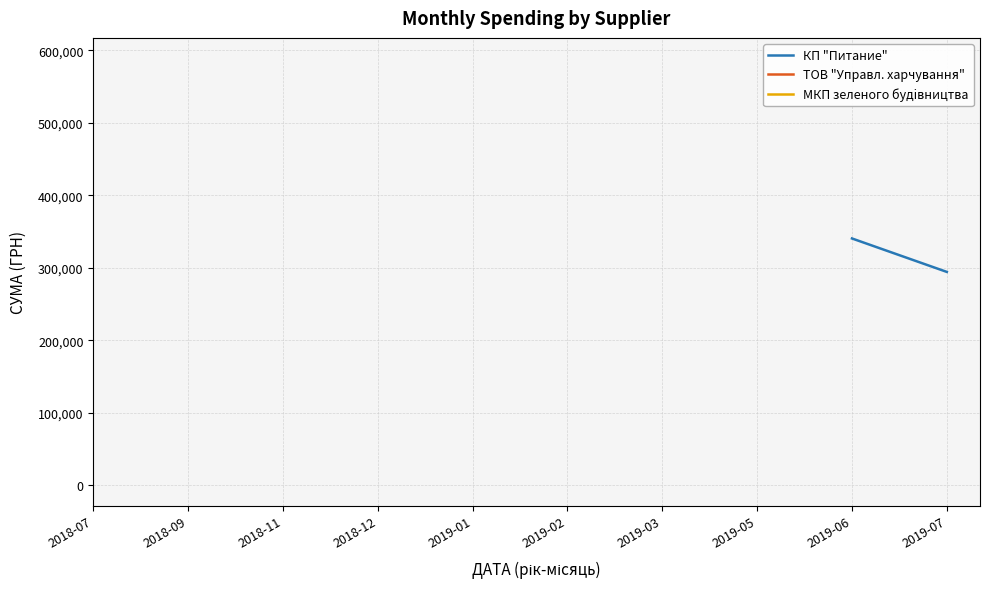

True or false: КП "Питание" has more than 1 points higher than both neighbors.

False